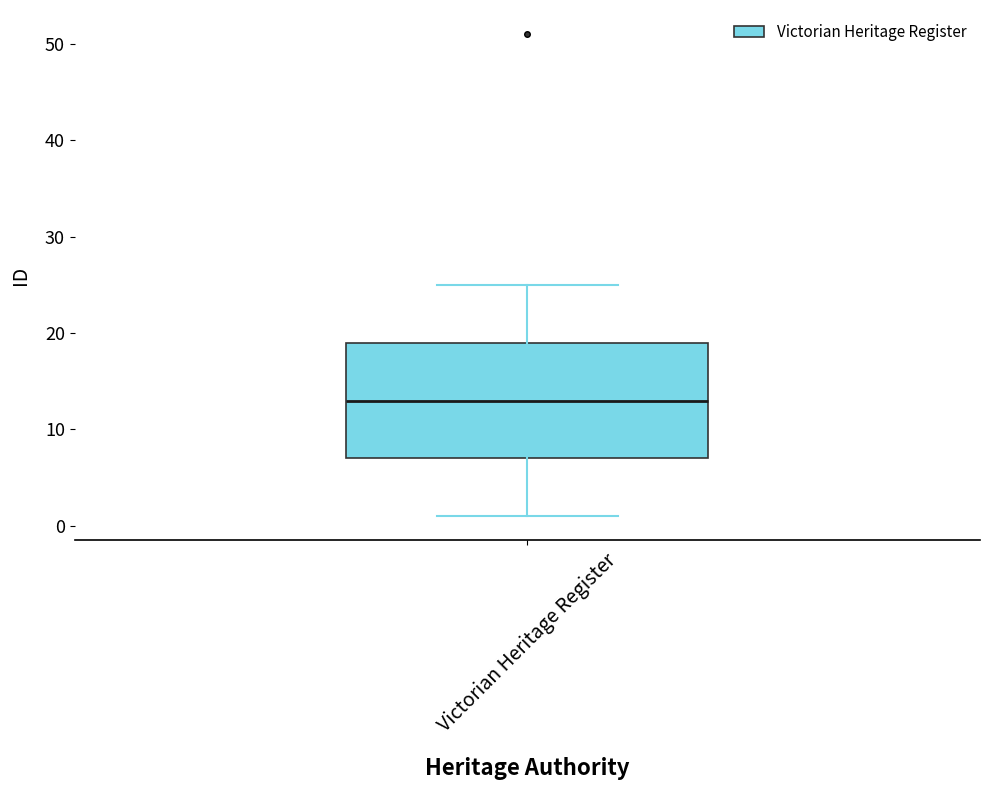

Where does the median line of the box for Victorian Heritage Register sit on the y-axis? The values are not printed on the chart, so give them approximately, as read against the axis.

13